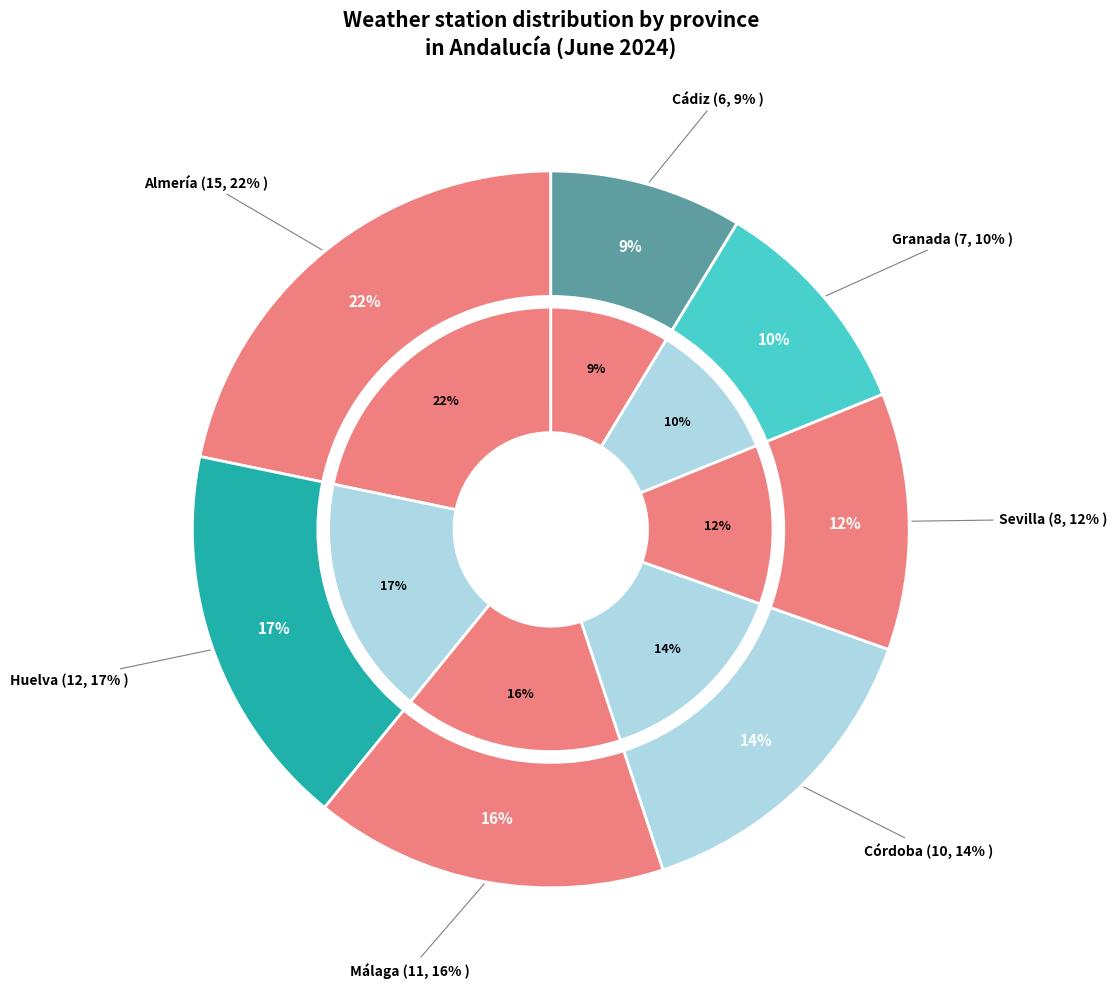

True or false: Granada accounts for 10% of the total.

True